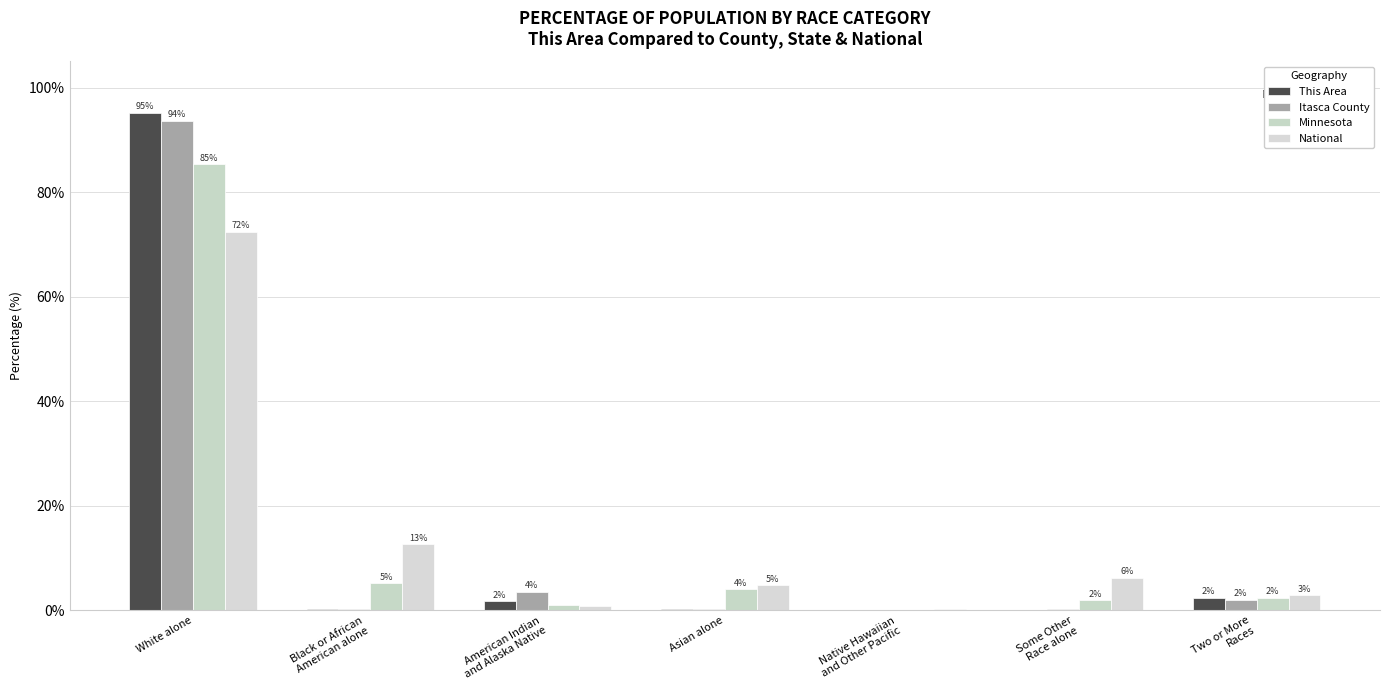

Which series changed the most between Black or African
American alone and American Indian
and Alaska Native?

National